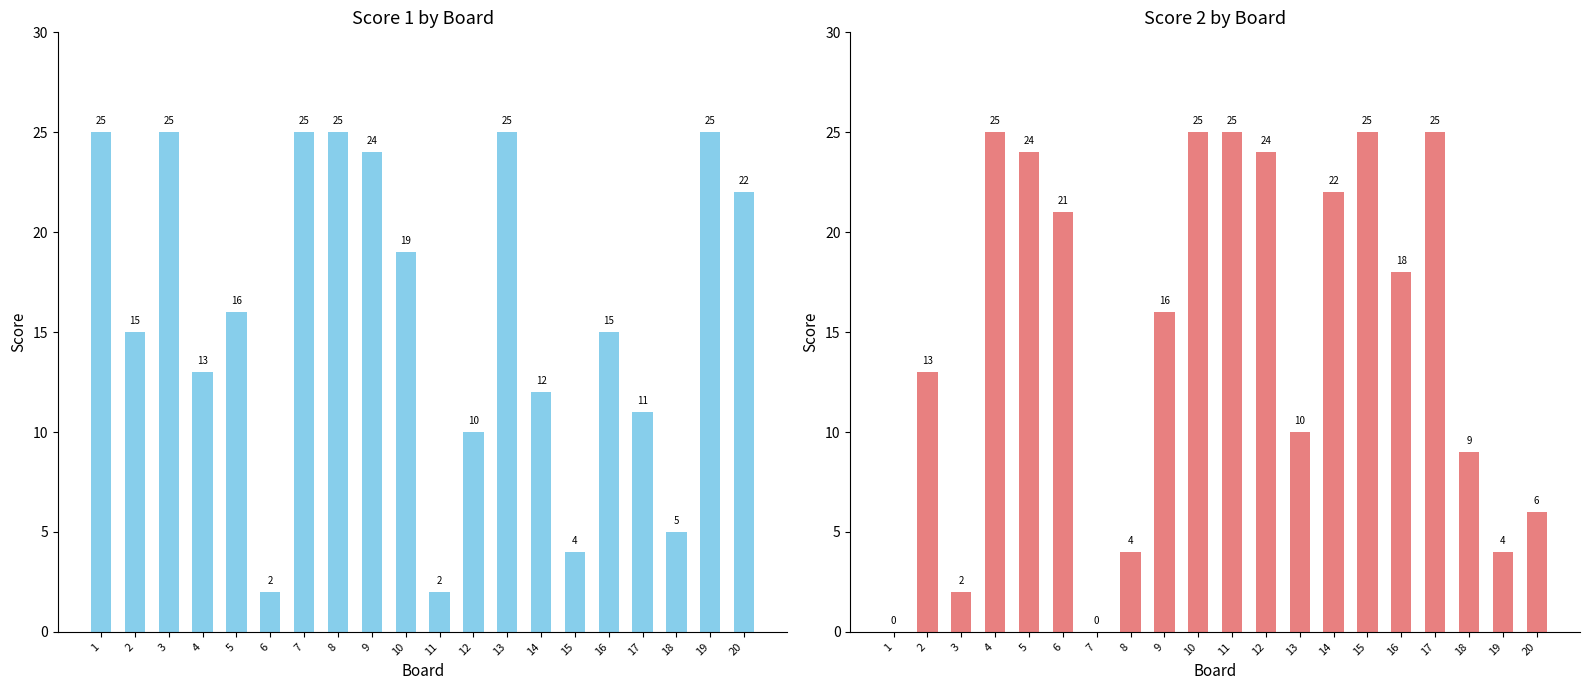

What is the spread (max minus min) of values at 5?

8